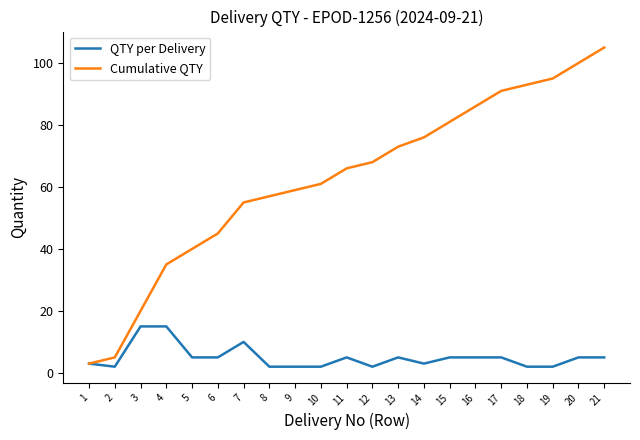

Rank the series by their maximum value, from highest to lowest.

Cumulative QTY, QTY per Delivery